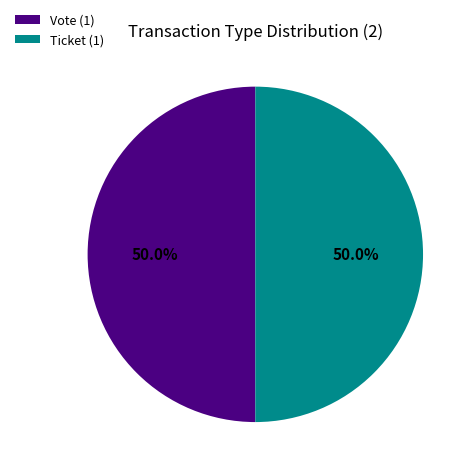

Approximately how many times larger is the value at Vote (1) compared to Ticket (1)?

1.0